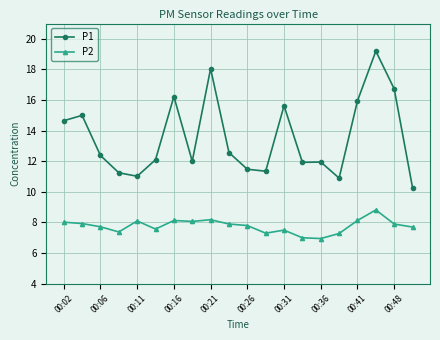

What is the maximum value shown in the chart?

19.2